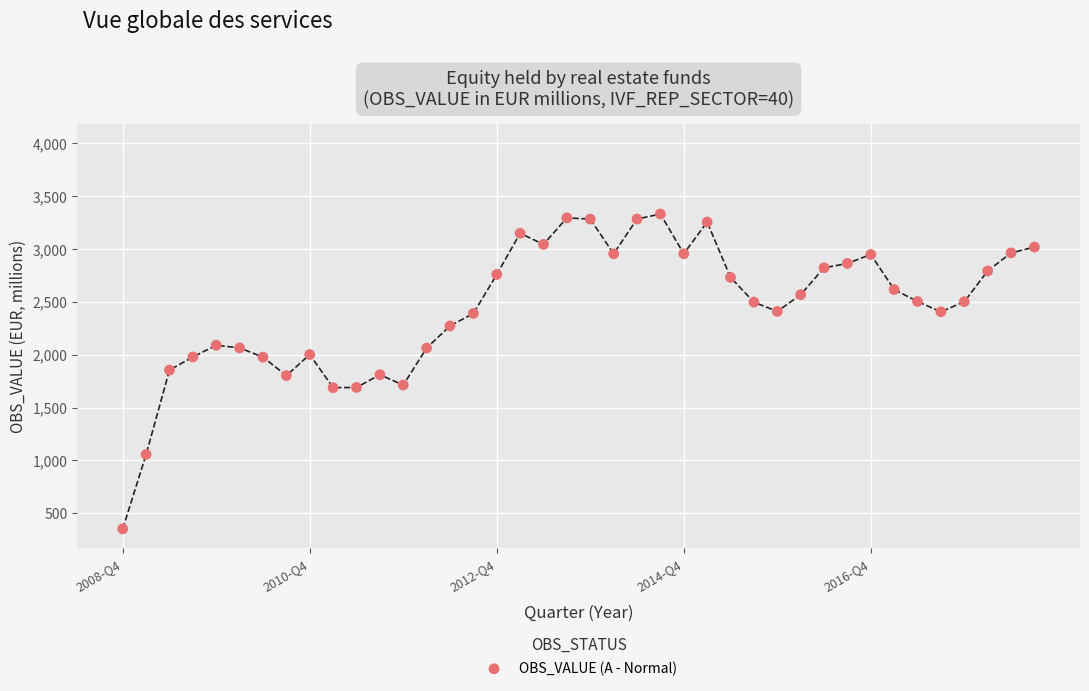

What is the range of X values (max minus min)?

9.8